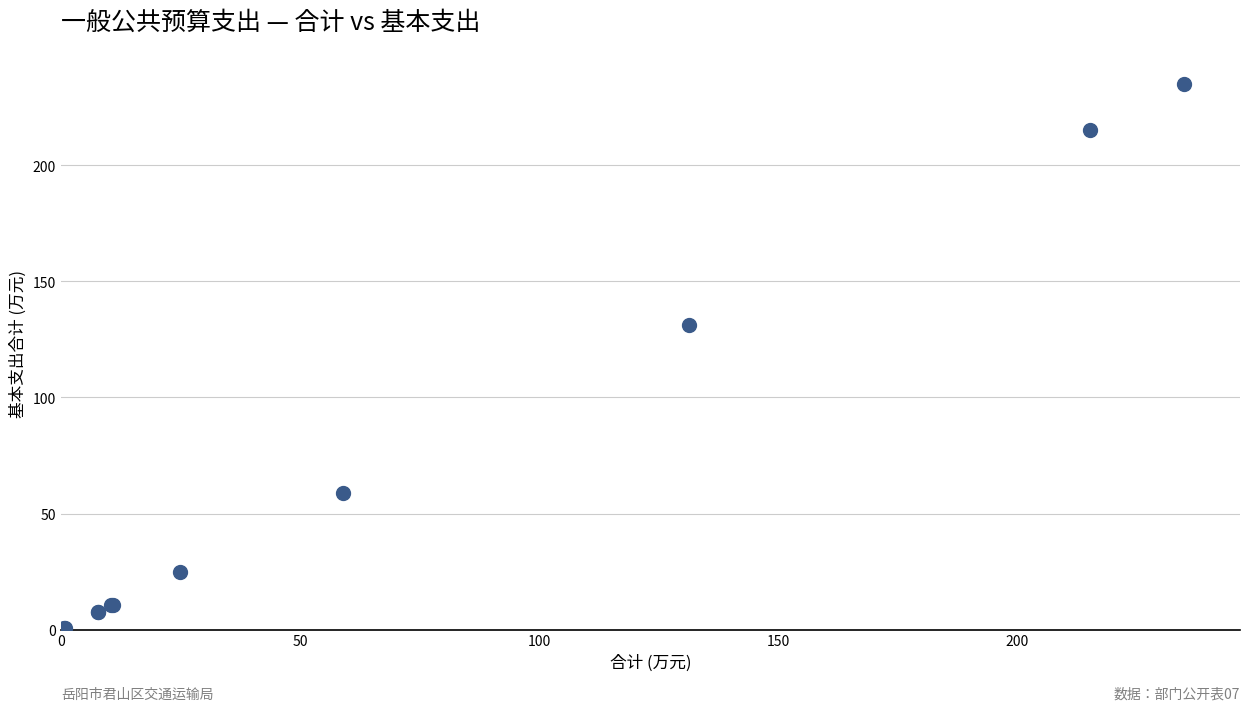

What Y value in the scatter plot is closest to 117?

131.4